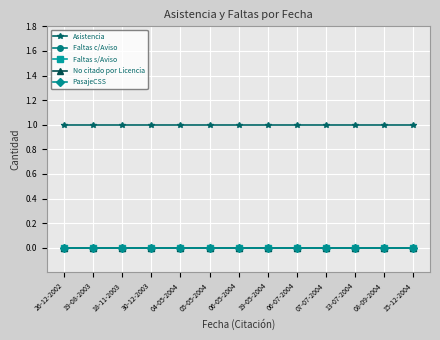

List the labels in order of Faltas s/Aviso value, largest first.

26-12-2002, 19-08-2003, 18-11-2003, 30-12-2003, 04-05-2004, 05-05-2004, 06-05-2004, 19-05-2004, 06-07-2004, 07-07-2004, 13-07-2004, 08-09-2004, 15-12-2004